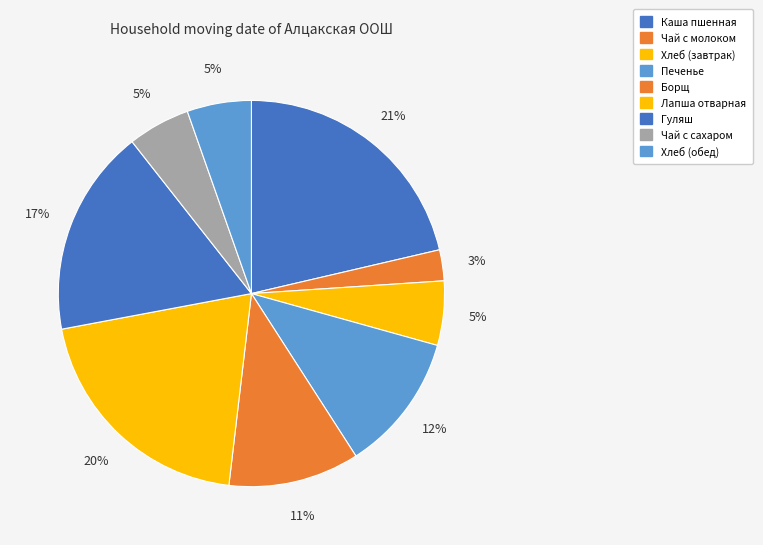

Does any single category account for the majority?

No